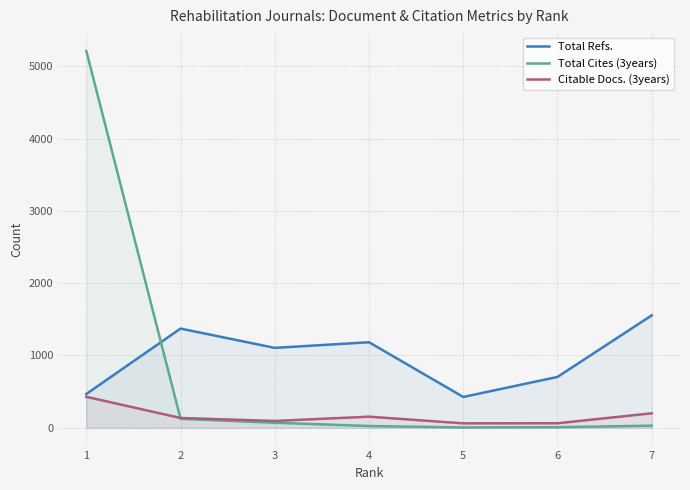

Which series changed the most between 1 and 3?

Total Cites (3years)